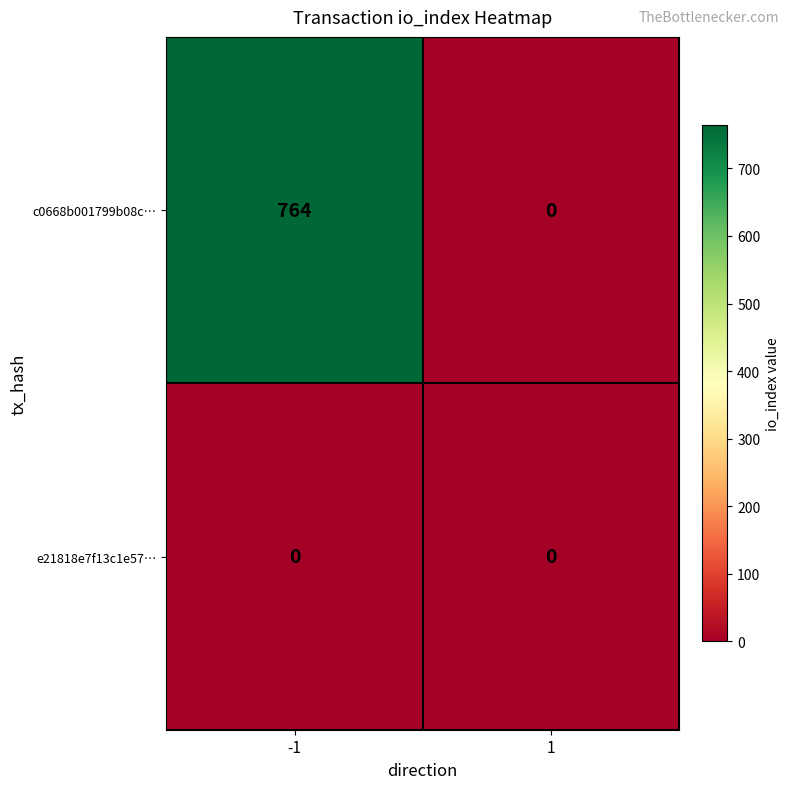

At which category does the chart reach its peak across all series?

-1